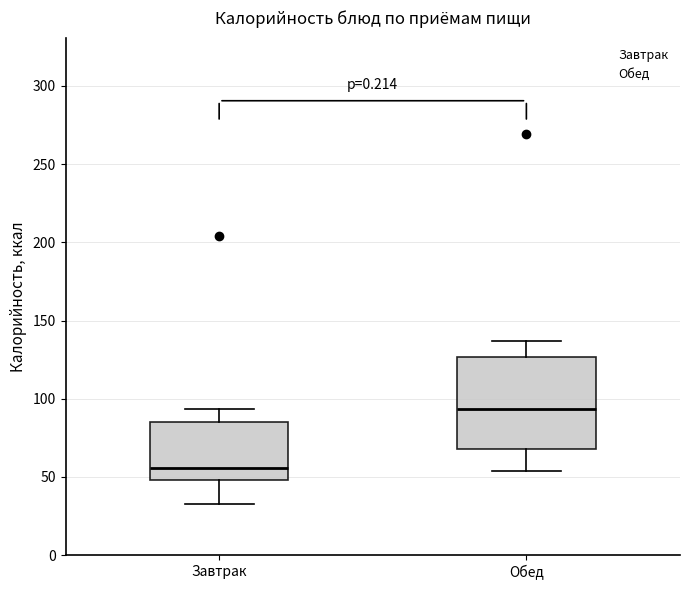

Reading left to right, transcribe this box plot: for each box, give where its median line is, the range the box spans, and where its two whiskers end, as read against the y-axis. The values are not printed on the chart, so give them approximately, as read against the axis.

Завтрак: median 55, box 50 to 85, whiskers 35 to 95
Обед: median 95, box 70 to 125, whiskers 55 to 135